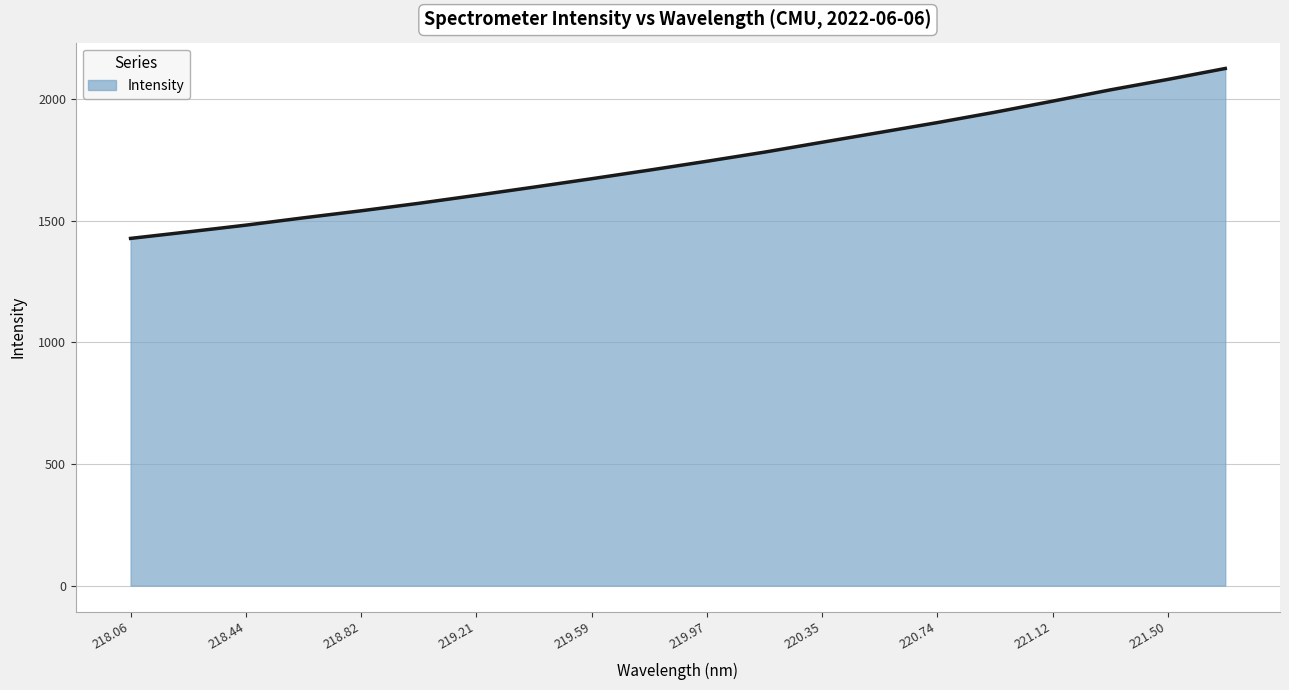

How many distinct data groups are displayed?

1